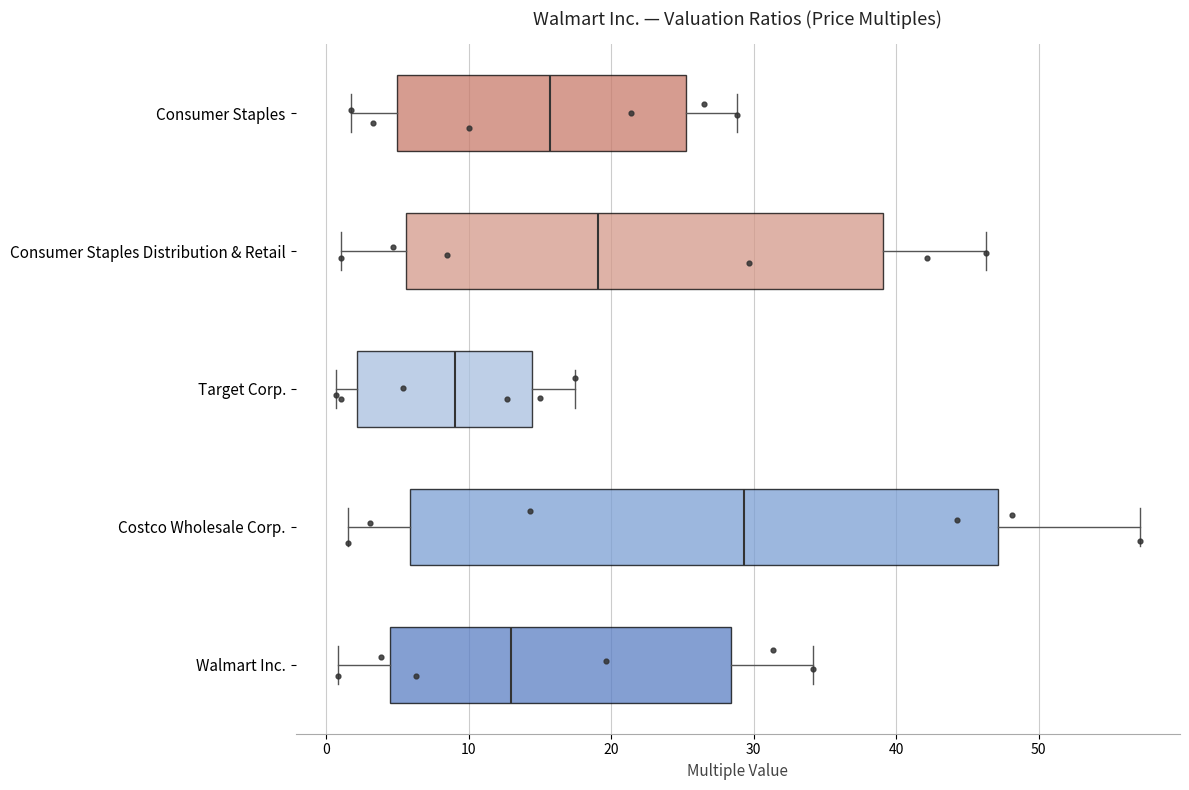

Which box has the furthest to the right median line?

Costco Wholesale Corp.